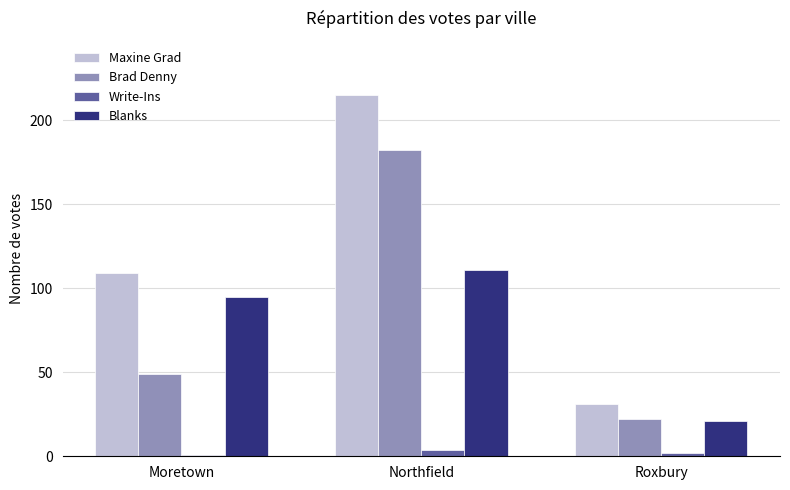

At how many categories does at least one series exceed 67?

2